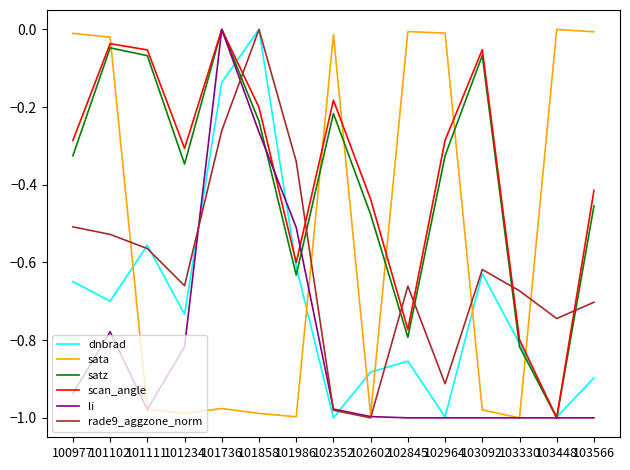

The rade9_aggzone_norm series shows -0.3 at 101986. True or false?

True